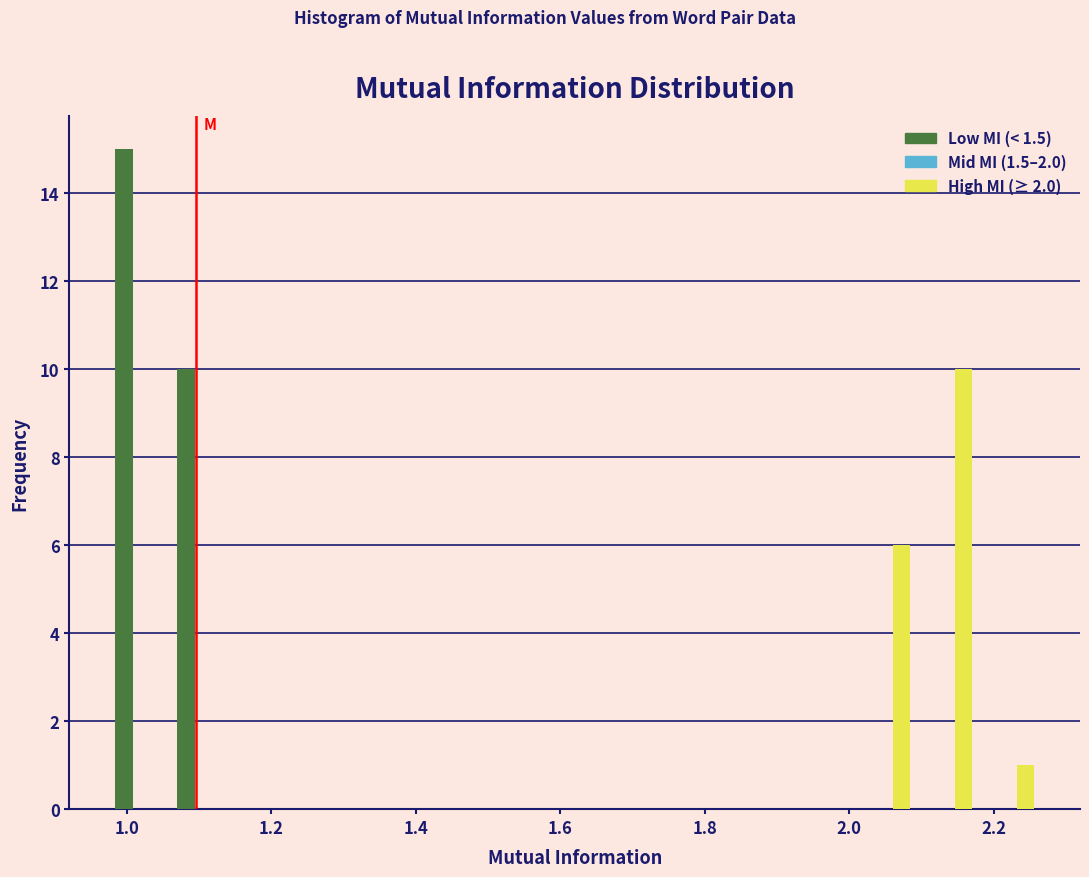

In the High MI (≥ 2.0) series, which range on the x-axis has the tallest bar?

2.10 to 2.18